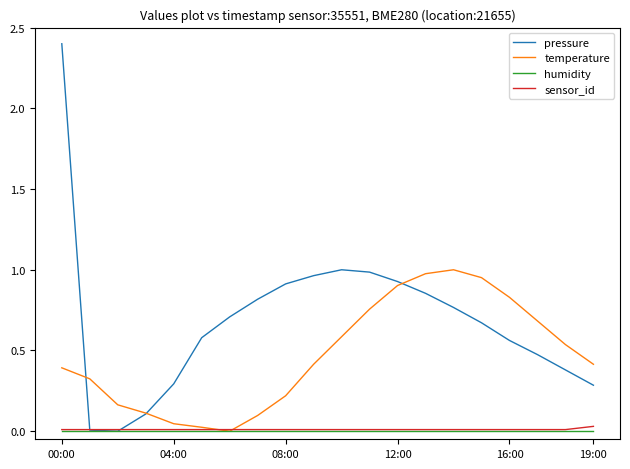

Which series has the largest range (max minus min)?

pressure